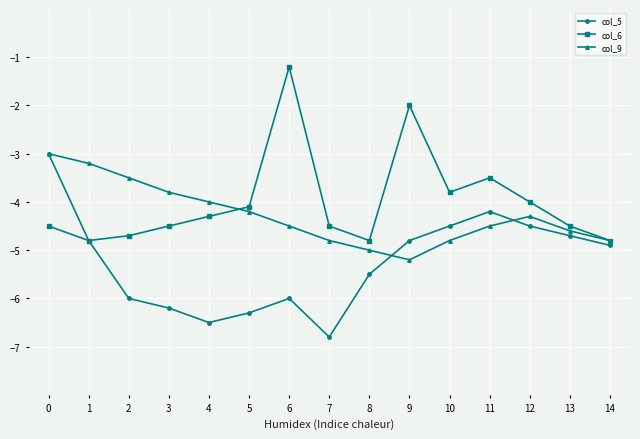

True or false: col_5 has more than 1 points higher than both neighbors.

True